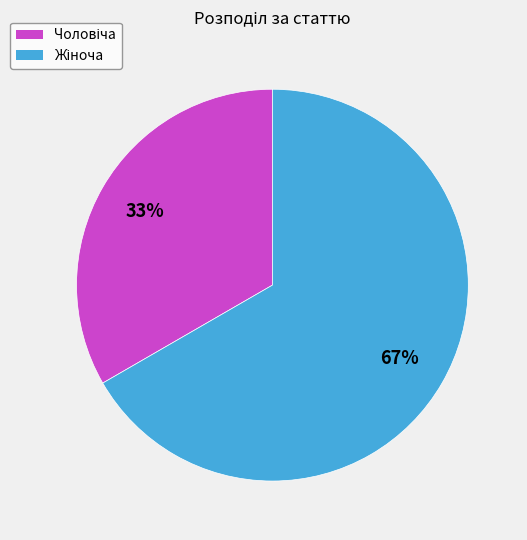

To the nearest percent, what is the average slice percentage?

50%